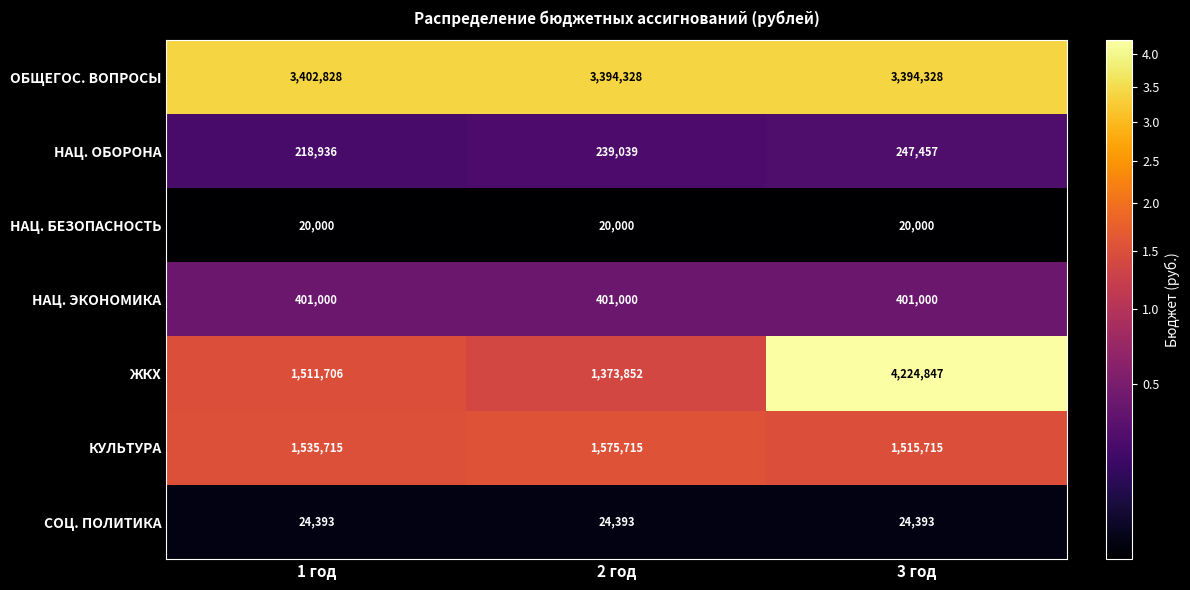

Which series has the largest range (max minus min)?

ЖКХ